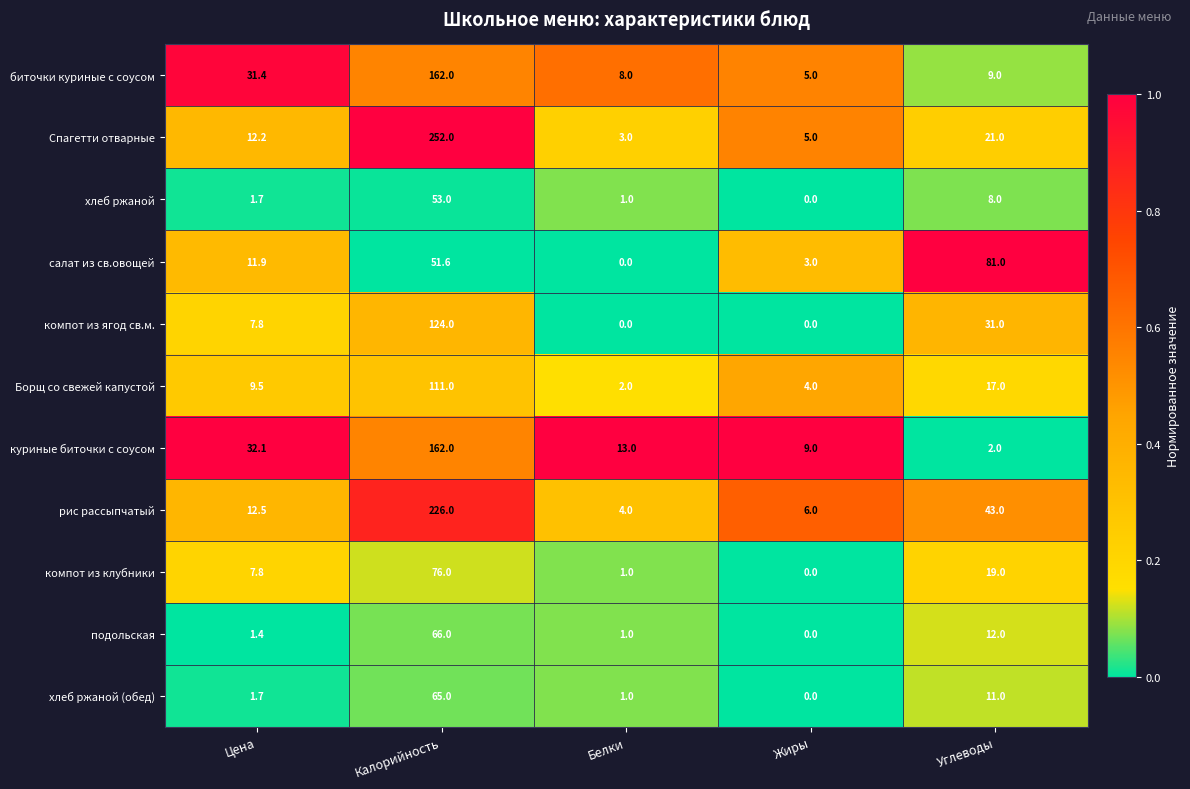

Rank the categories by куриные биточки с соусом value from highest to lowest.

Калорийность, Цена, Белки, Жиры, Углеводы